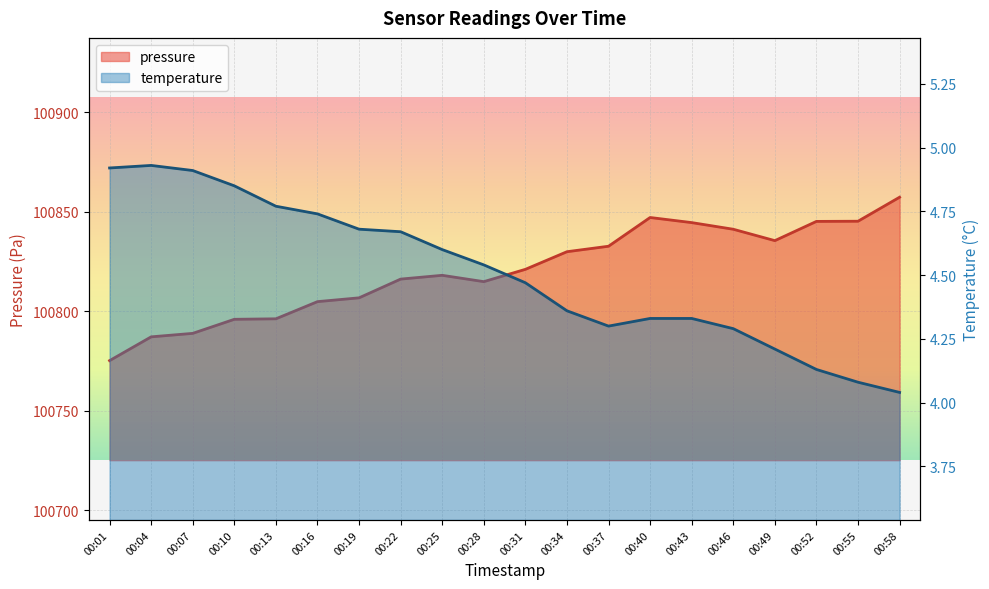

What are all the series names shown in the legend?

pressure, temperature